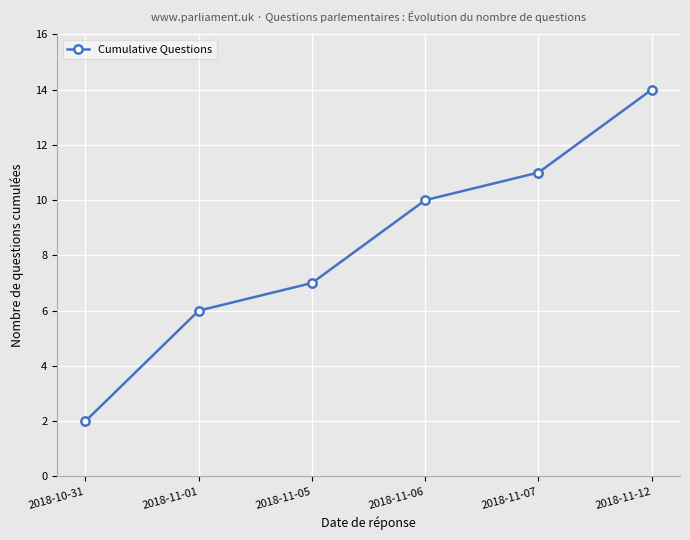

What is the sum of the values at 2018-11-05 and 2018-11-06?

17